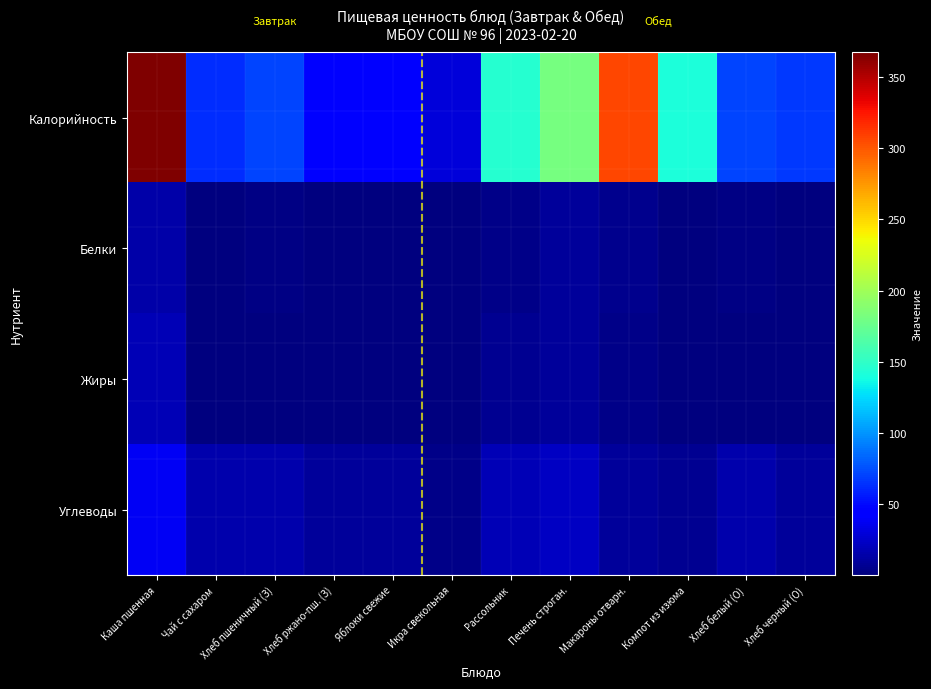

What is the smallest value displayed?

0.1